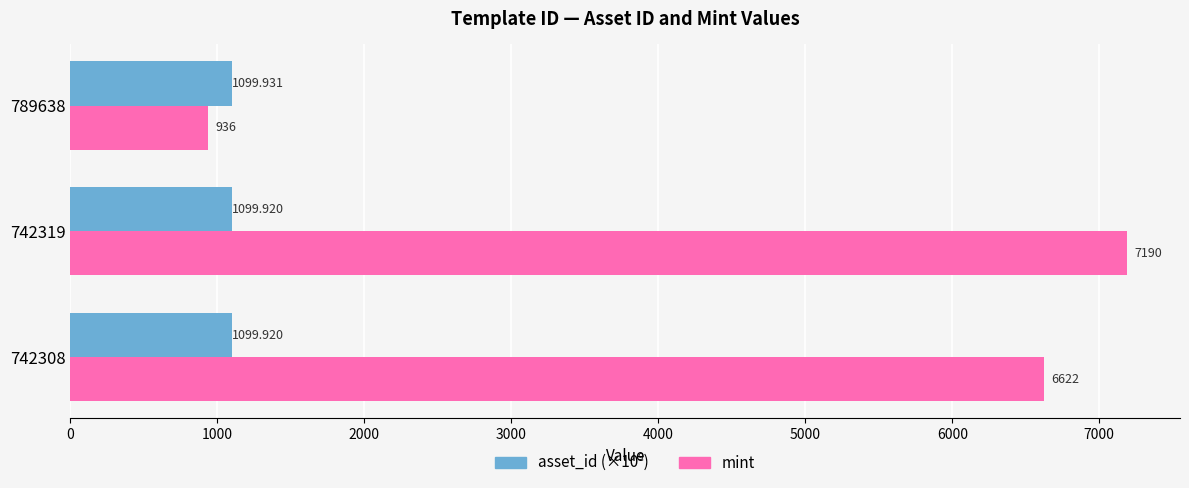

At which category is the sum across all series the highest?

742319